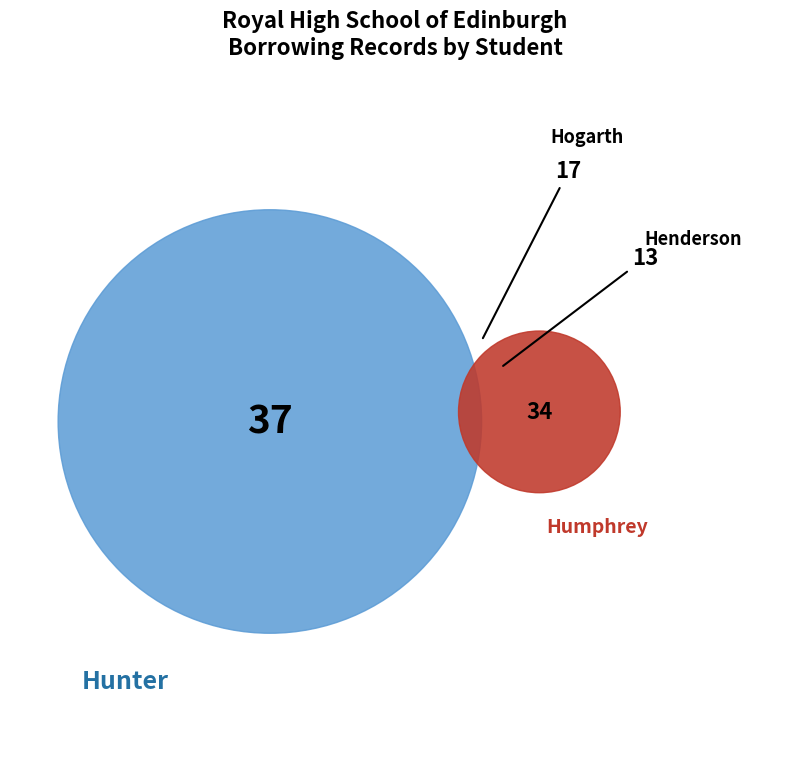

Which category has the smallest portion of the pie?

Henderson